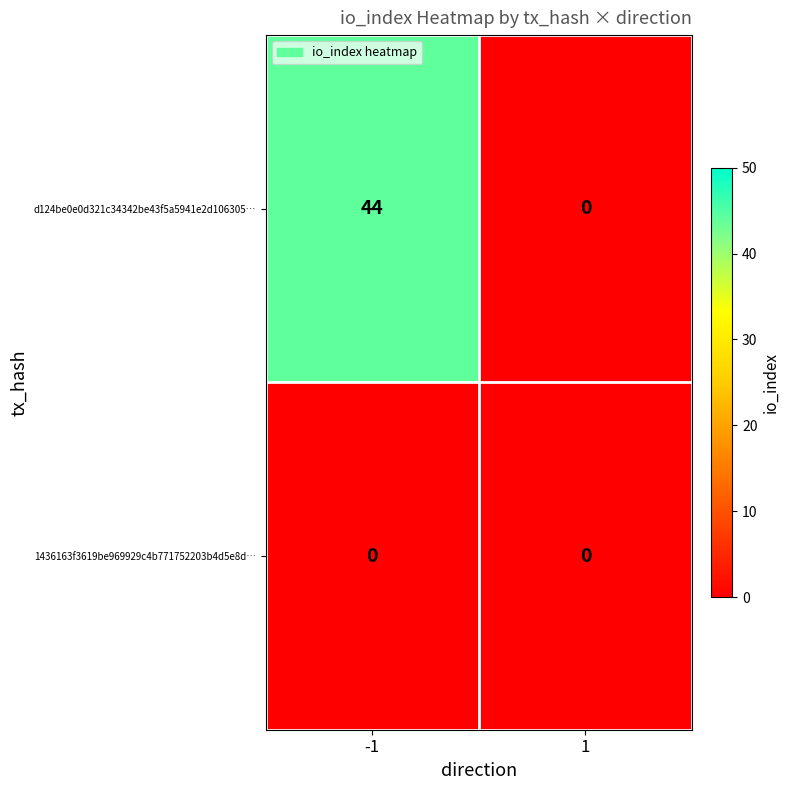

The d124be0e0d321c34342be43f5a5941e2d106305… series shows 75 at -1. True or false?

False